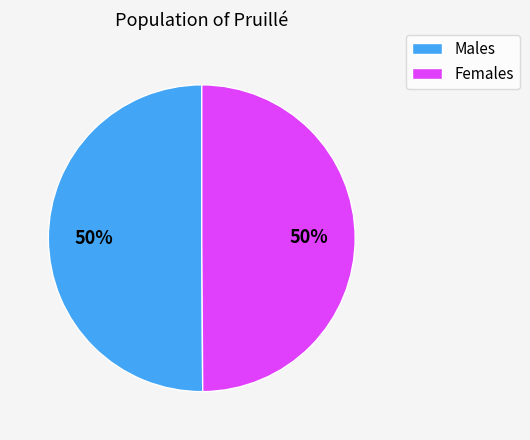

How many segments does this pie chart have?

2